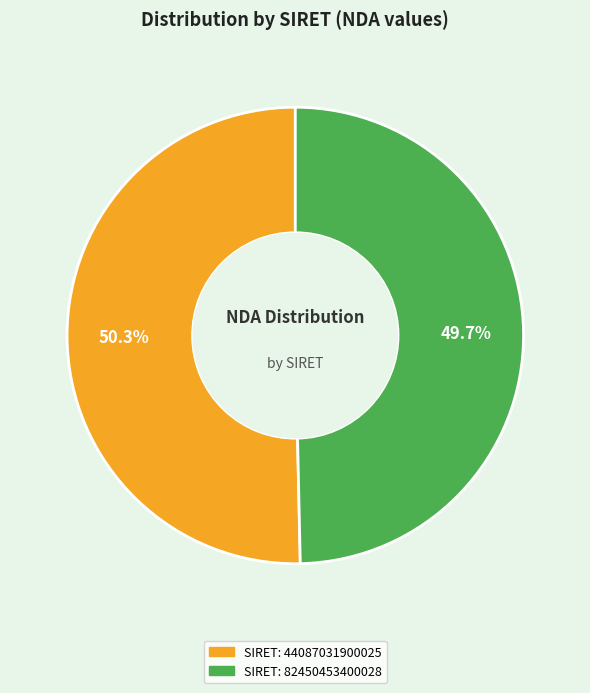

How many segments does this pie chart have?

2